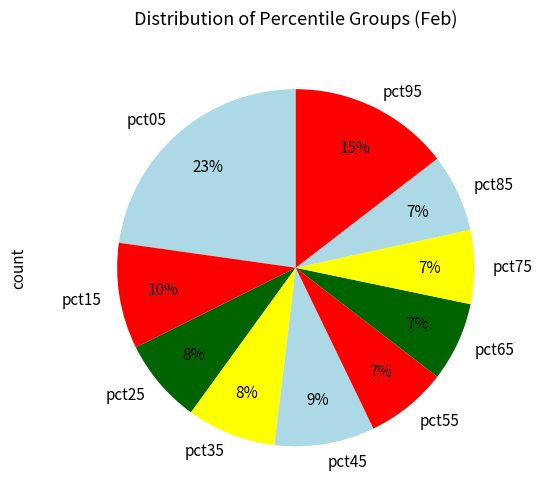

Is it true that pct55 is 7% of the pie?

True